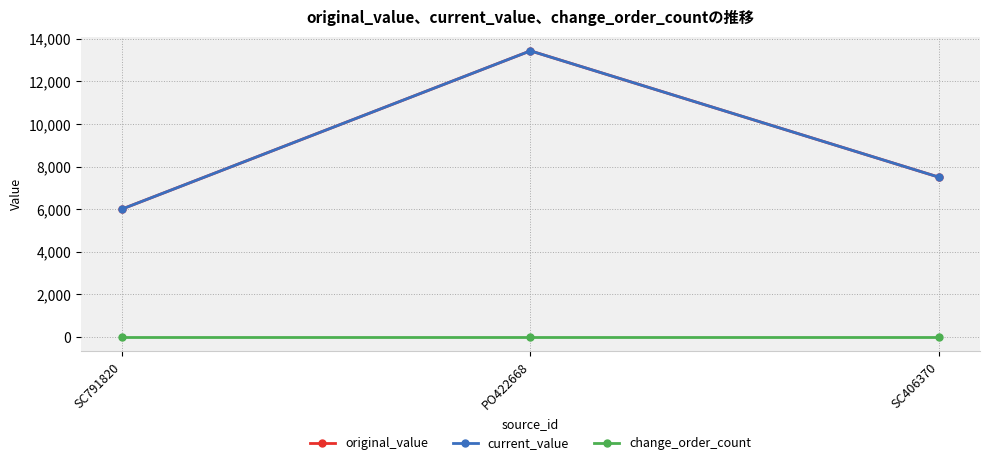

Does the chart have visible grid lines?

Yes